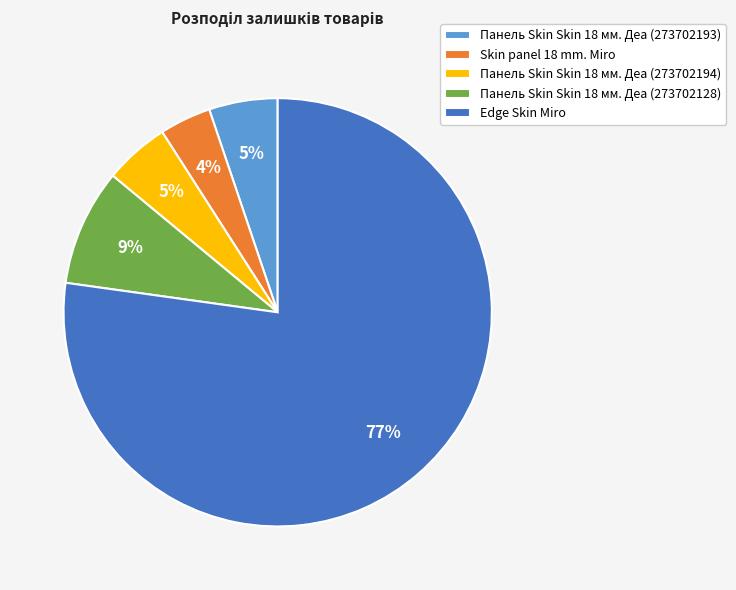

Count the number of slices in the pie.

5